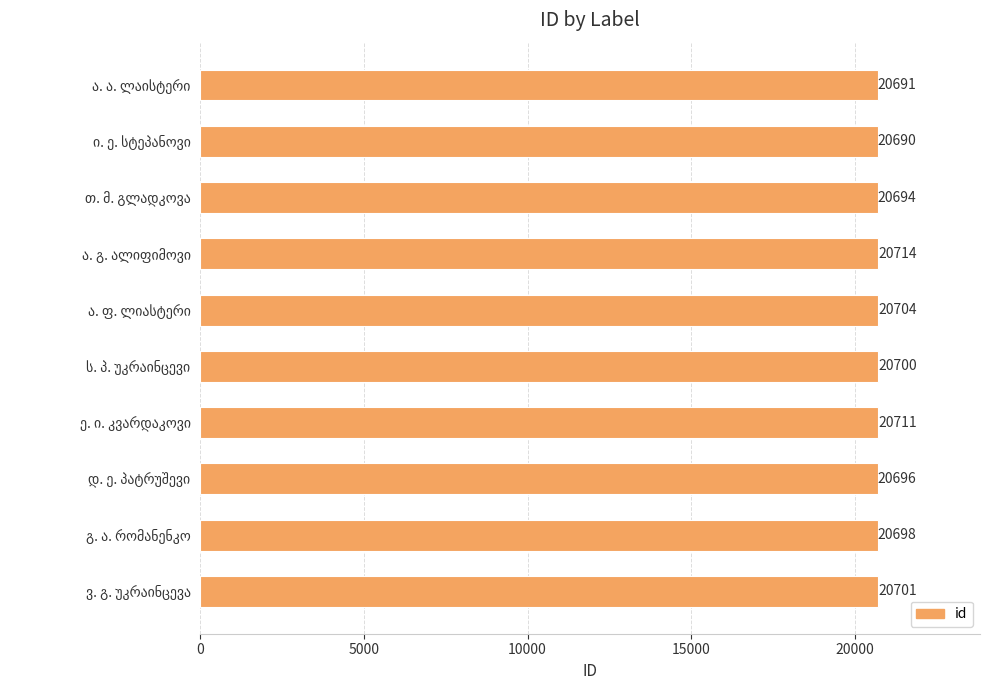

What is the difference between the maximum and minimum values?

24